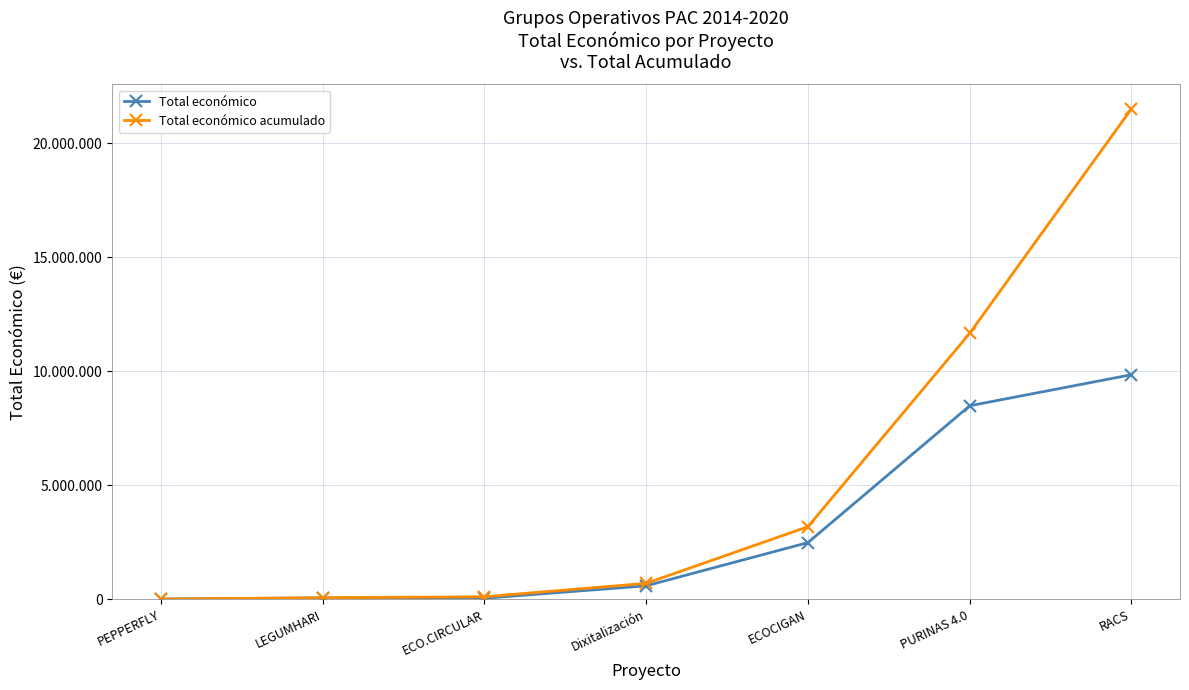

At which label does Total económico acumulado reach its peak?

RACS